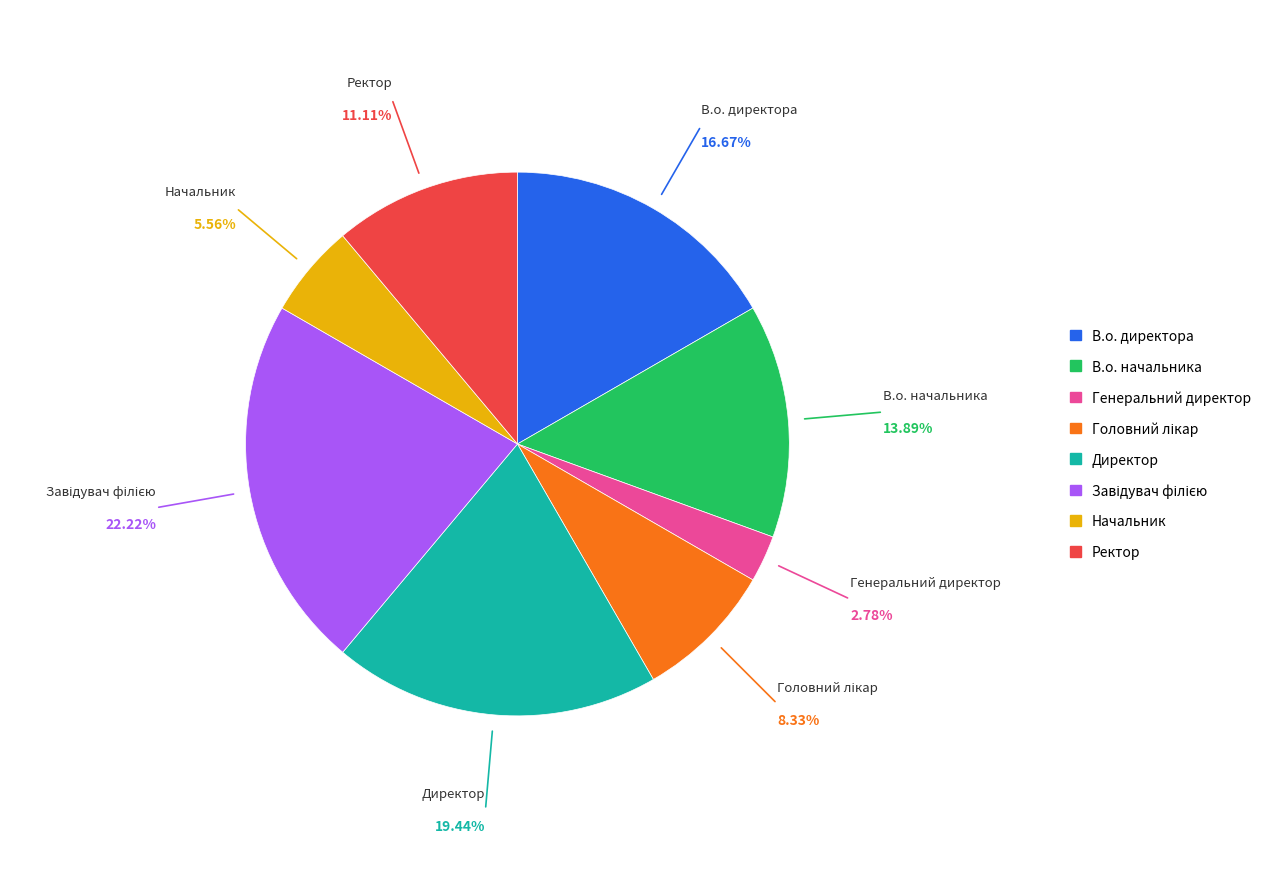

Is there any slice that represents more than half of the pie?

No